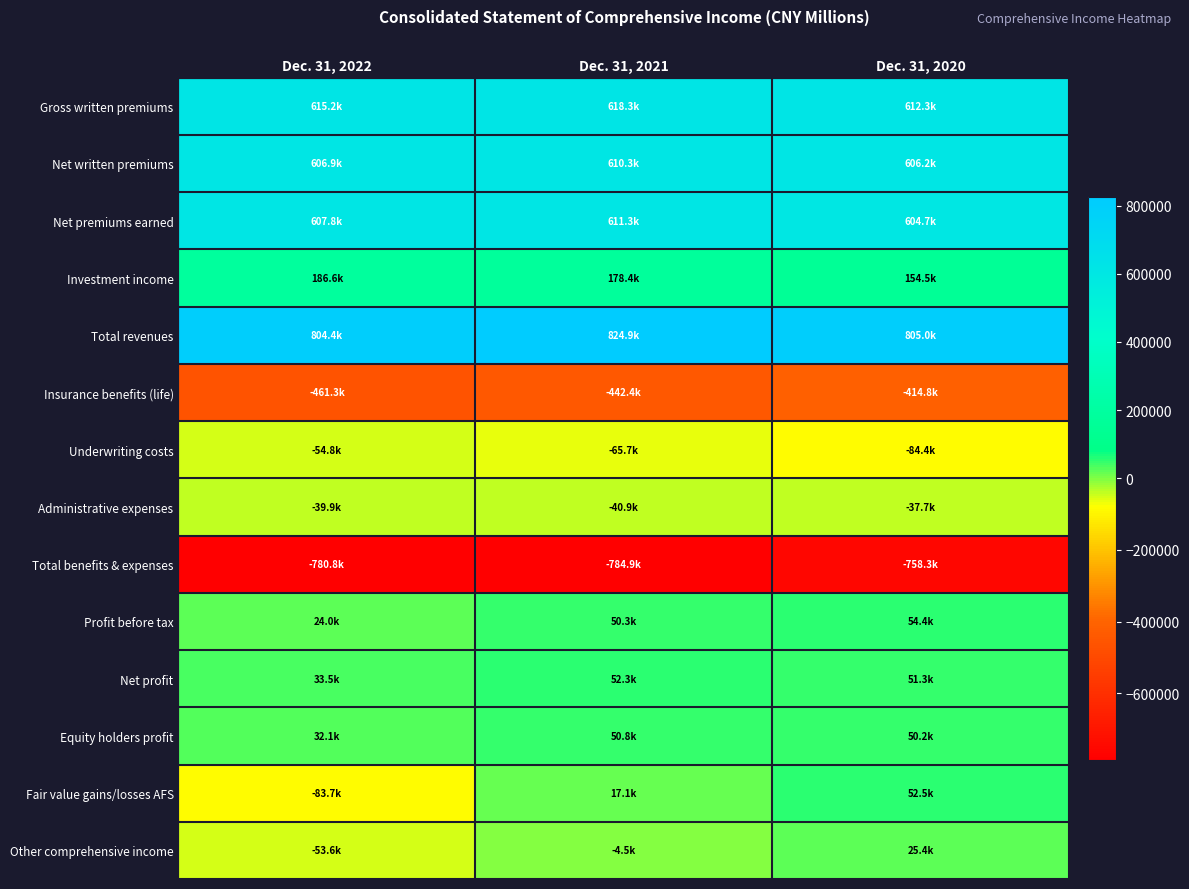

What is the total value across all series at Dec. 31, 2021?

1675246